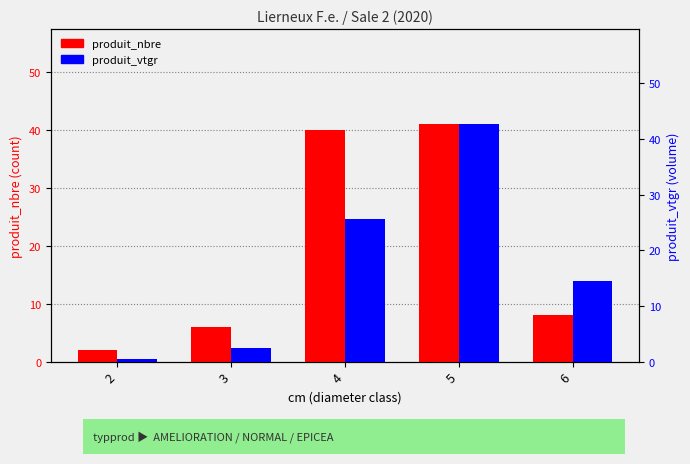

At how many categories does at least one series exceed 6?

3